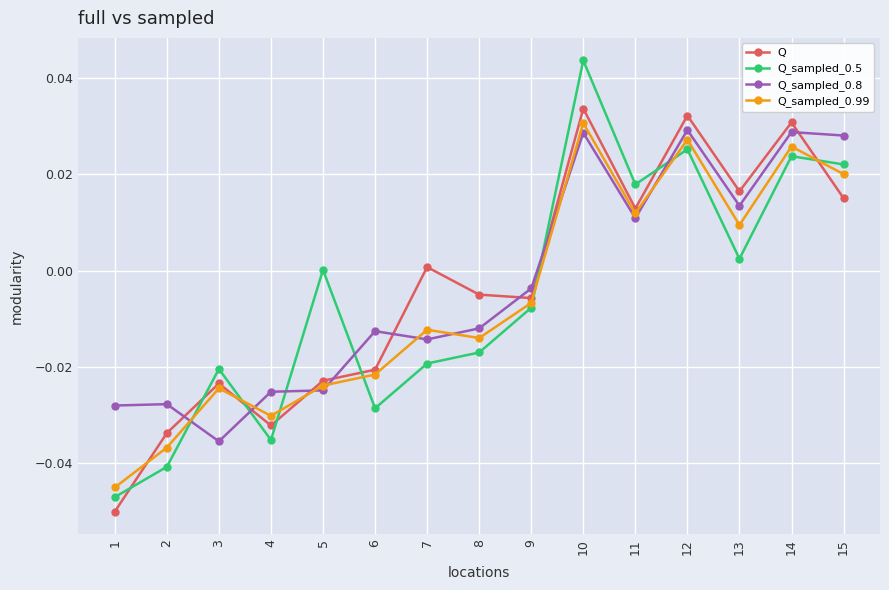

List the series in order of their overall mean, lowest first.

Q_sampled_0.99, Q_sampled_0.5, Q, Q_sampled_0.8